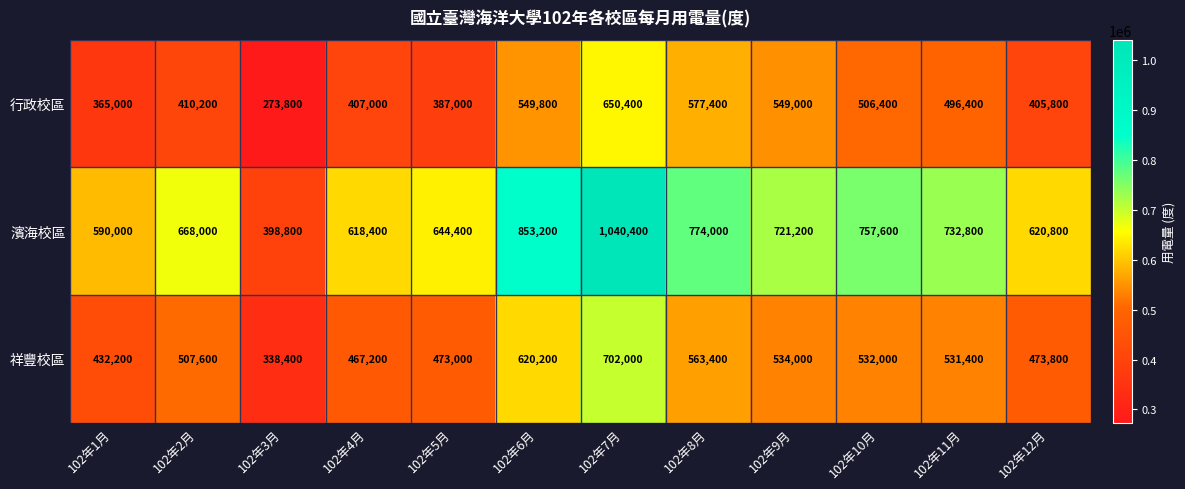

What is the difference between the maximum and second lowest values in the 祥豐校區 series?

269800